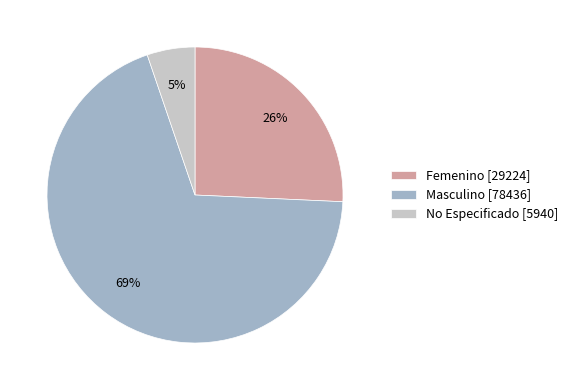

How many segments does this pie chart have?

3